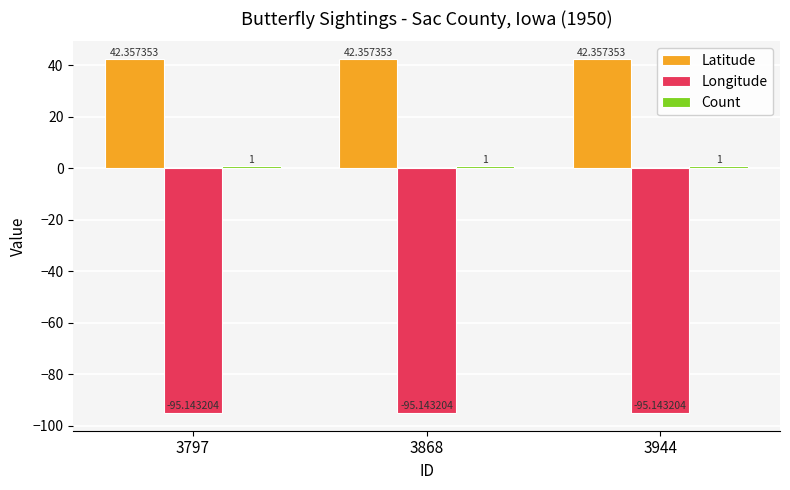

What is the total value across all series at 3797?

-51.8